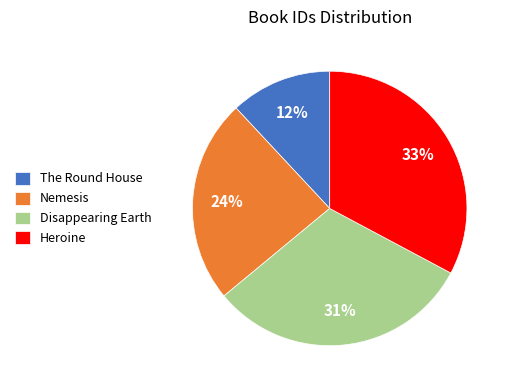

Is it true that Disappearing Earth is 41% of the pie?

False